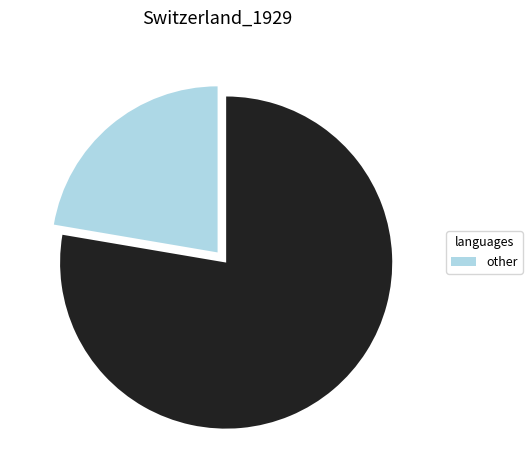

Is there any slice that represents more than half of the pie?

Yes